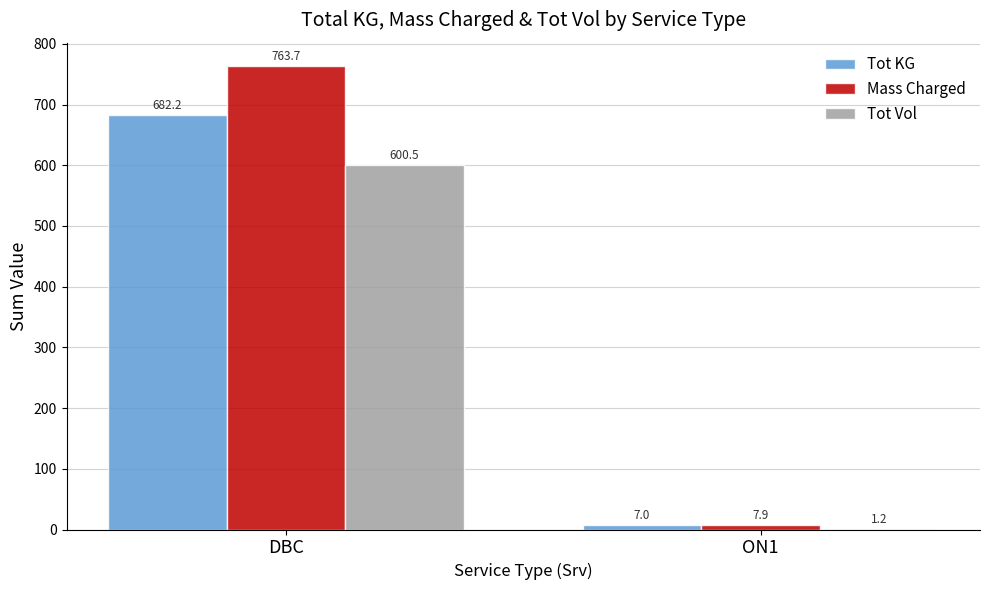

The Tot Vol series shows 394.2 at DBC. True or false?

False